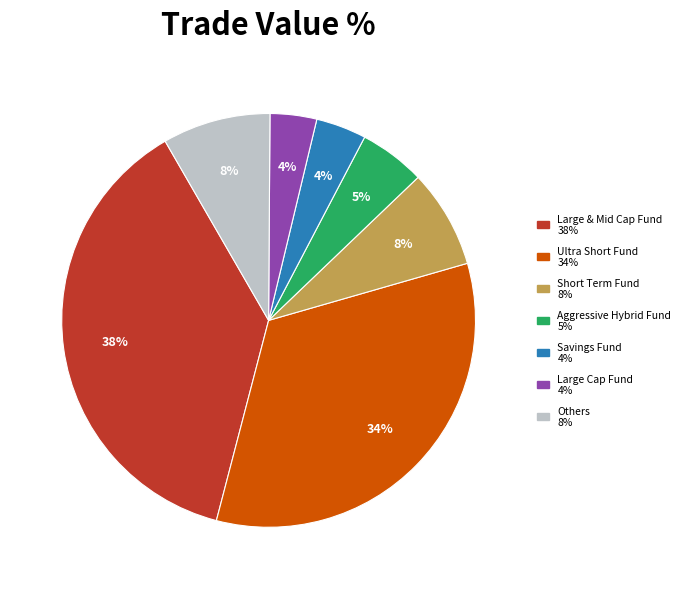

Is there any slice that represents more than half of the pie?

No